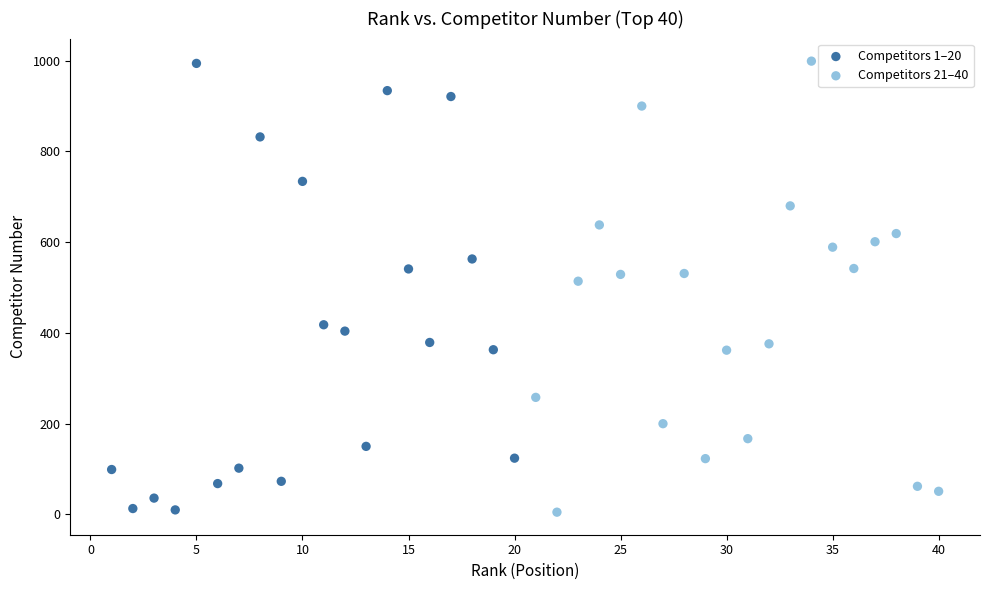

What are all the series names shown in the legend?

Competitors 1–20, Competitors 21–40